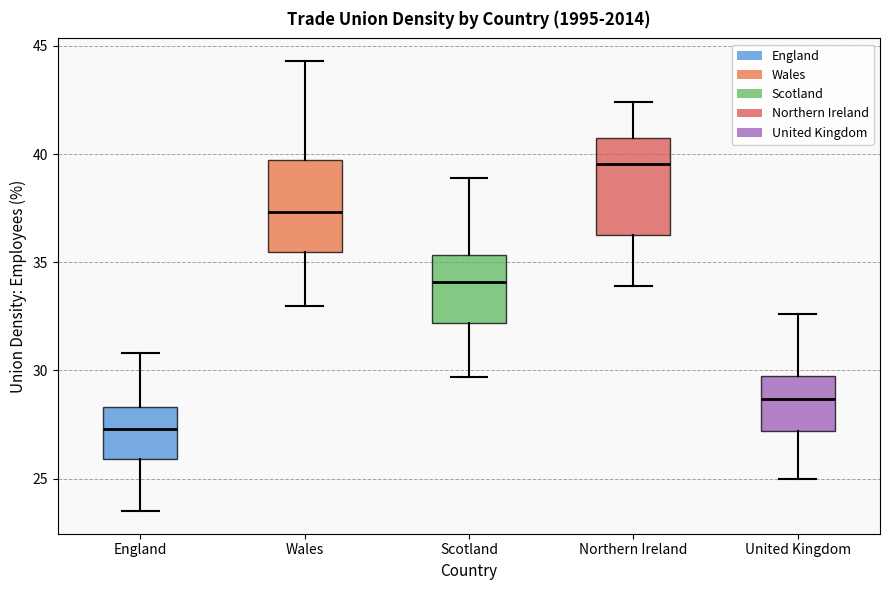

Which box's median line is the lowest?

England